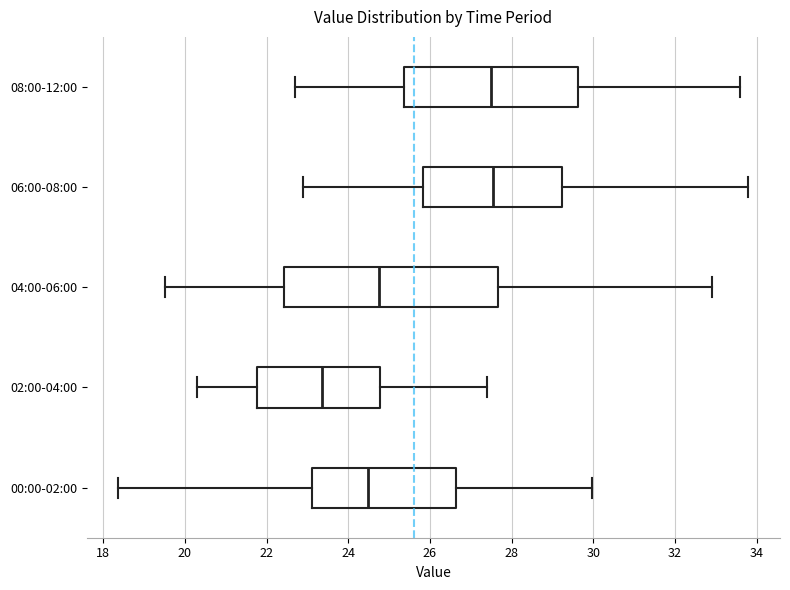

Reading bottom to top, transcribe this box plot: for each box, give where its median line is, the range the box spans, and where its two whiskers end, as read against the x-axis. The values are not printed on the chart, so give them approximately, as read against the axis.

00:00-02:00: median 24.4, box 23.2 to 26.6, whiskers 18.4 to 30.0
02:00-04:00: median 23.4, box 21.8 to 24.8, whiskers 20.4 to 27.4
04:00-06:00: median 24.8, box 22.4 to 27.6, whiskers 19.6 to 33.0
06:00-08:00: median 27.6, box 25.8 to 29.2, whiskers 23.0 to 33.8
08:00-12:00: median 27.6, box 25.4 to 29.6, whiskers 22.8 to 33.6